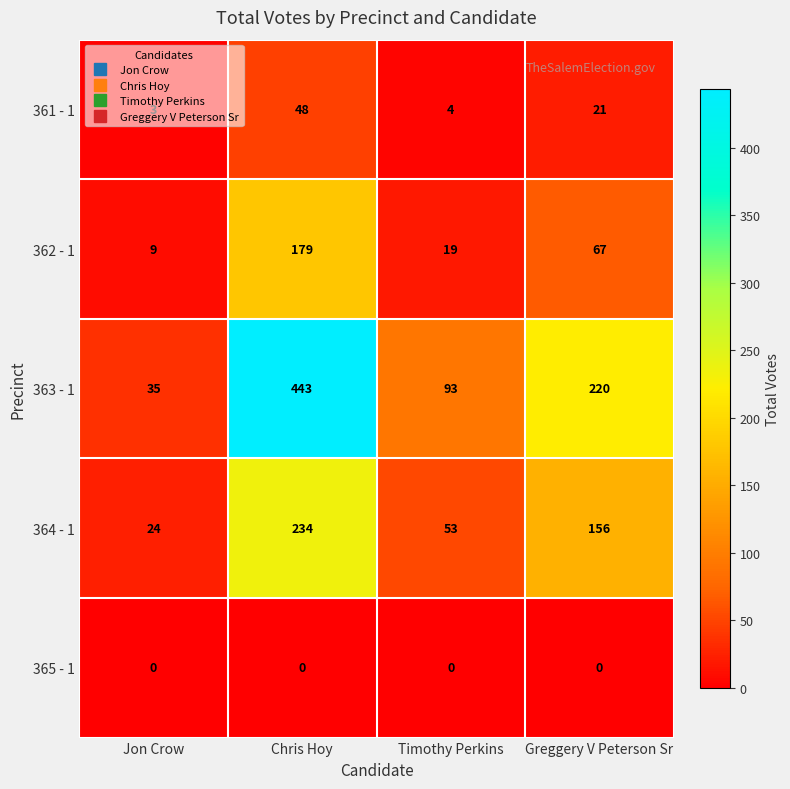

Which series has the largest range (max minus min)?

363 - 1